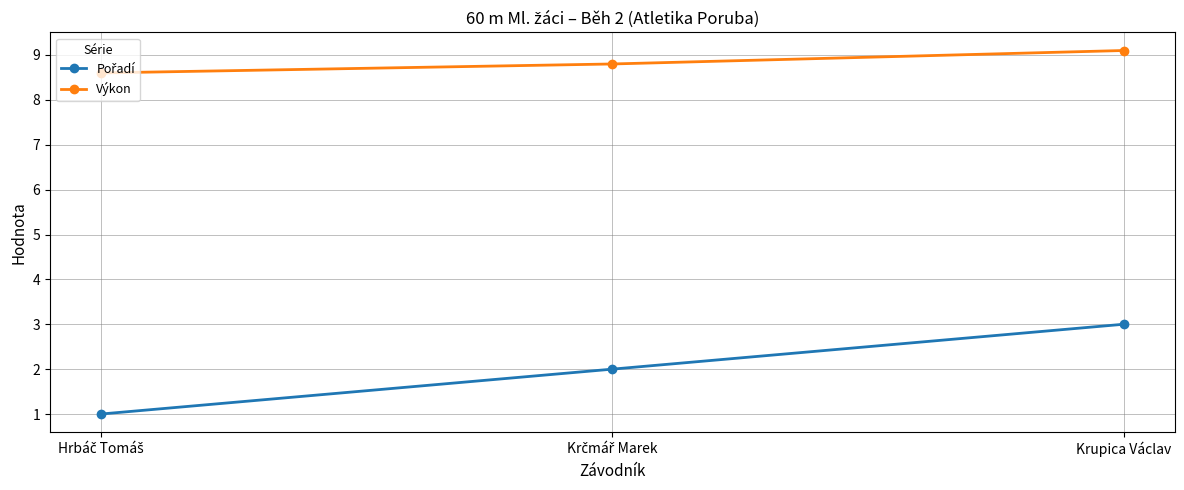

What is the difference between the highest and lowest values at Krupica Václav?

6.1